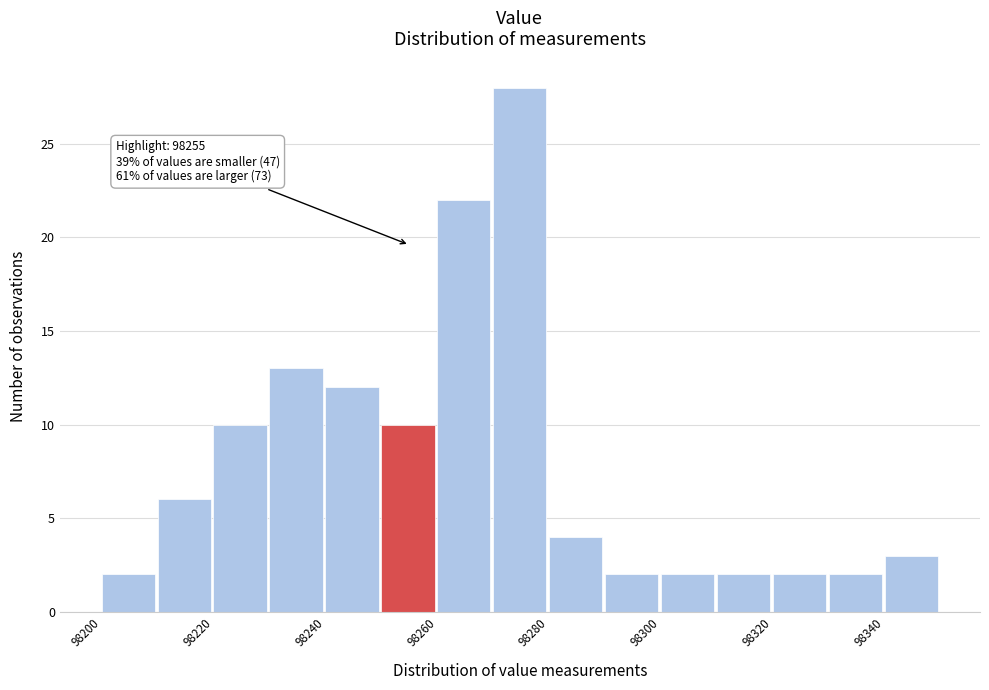

Which range on the x-axis has the tallest bar?

98270 to 98280